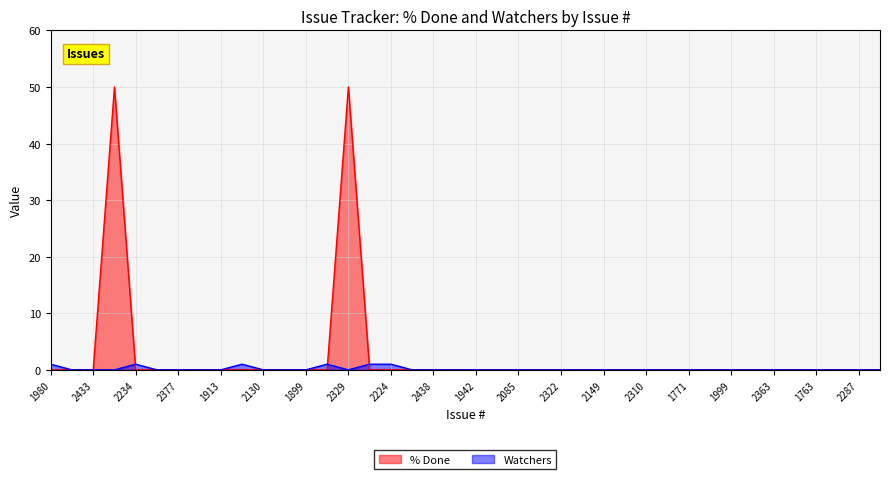

True or false: % Done has more than 1 interior local peaks.

True